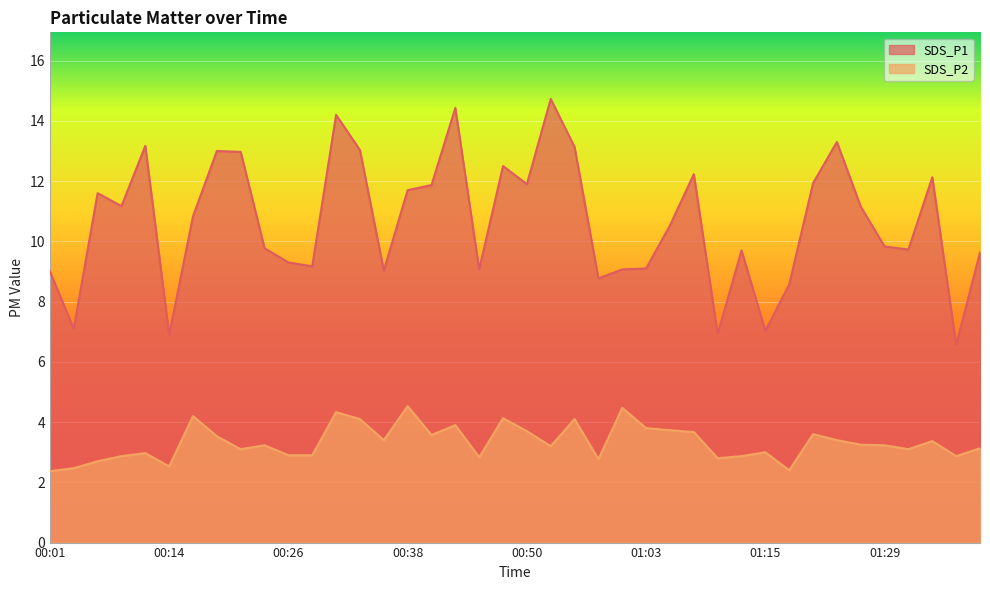

Is the value of SDS_P1 at 01:18 greater than the value of SDS_P2 at 01:32?

Yes